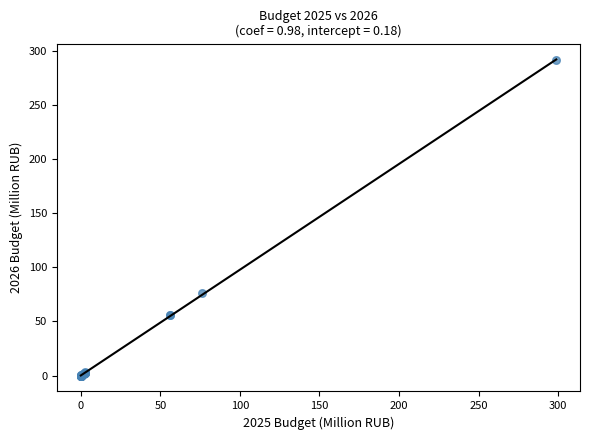

What Y value in the scatter plot is closest to 145?

76.6